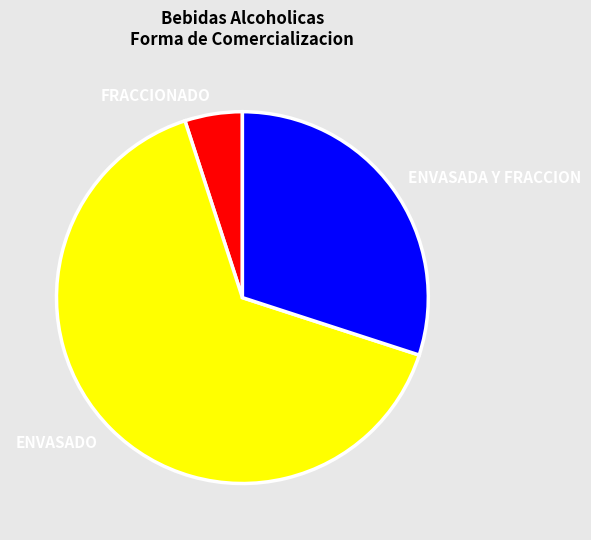

Is it true that ENVASADO is 76% of the pie?

False